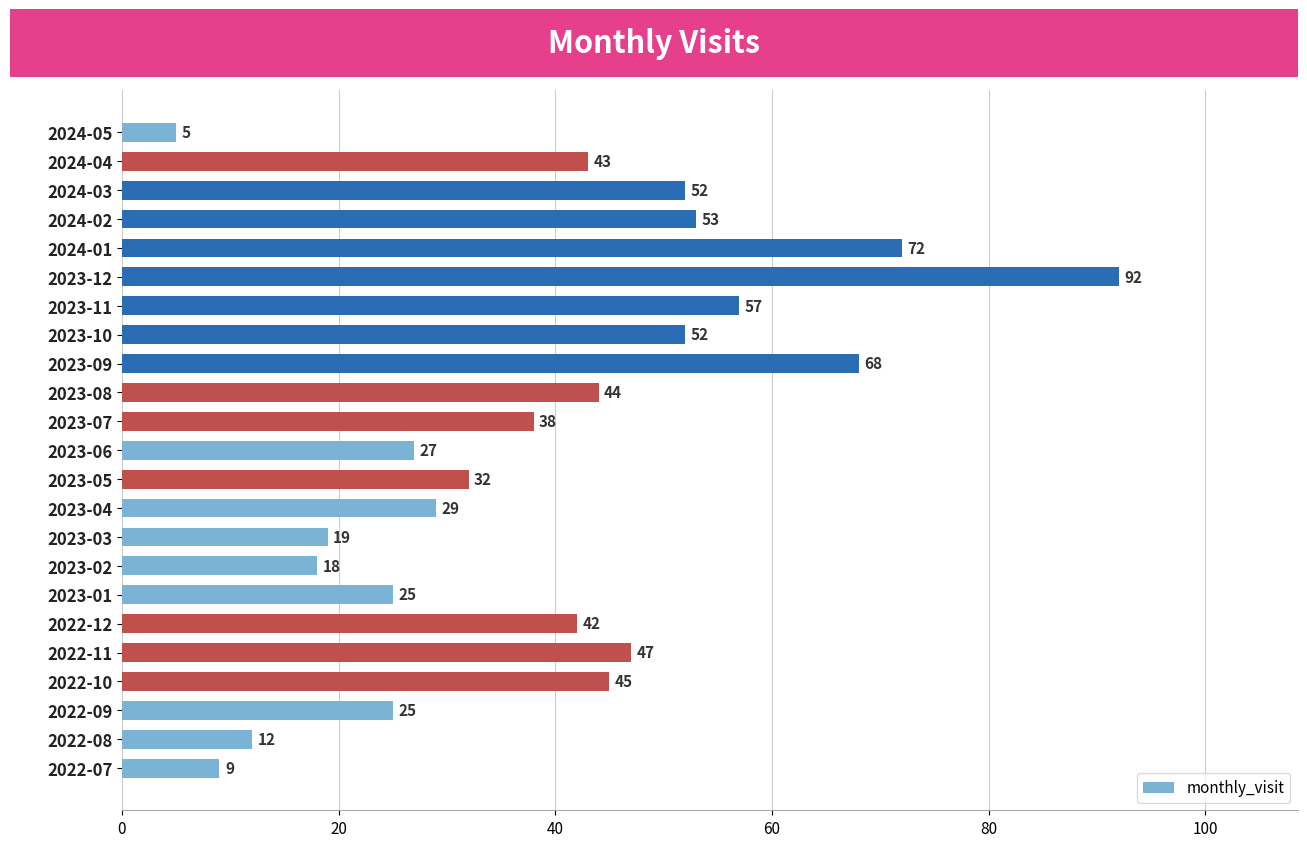

Reading top to bottom, list all the values displayed in this chart.

5	43	52	53	72	92	57	52	68	44	38	27	32	29	19	18	25	42	47	45	25	12	9